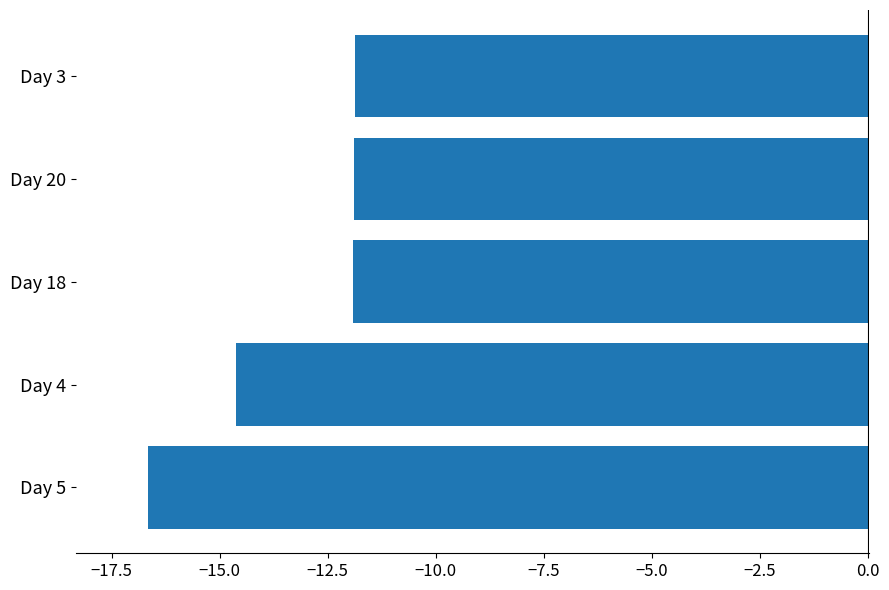

At which label is the value closest to -14?

Day 4